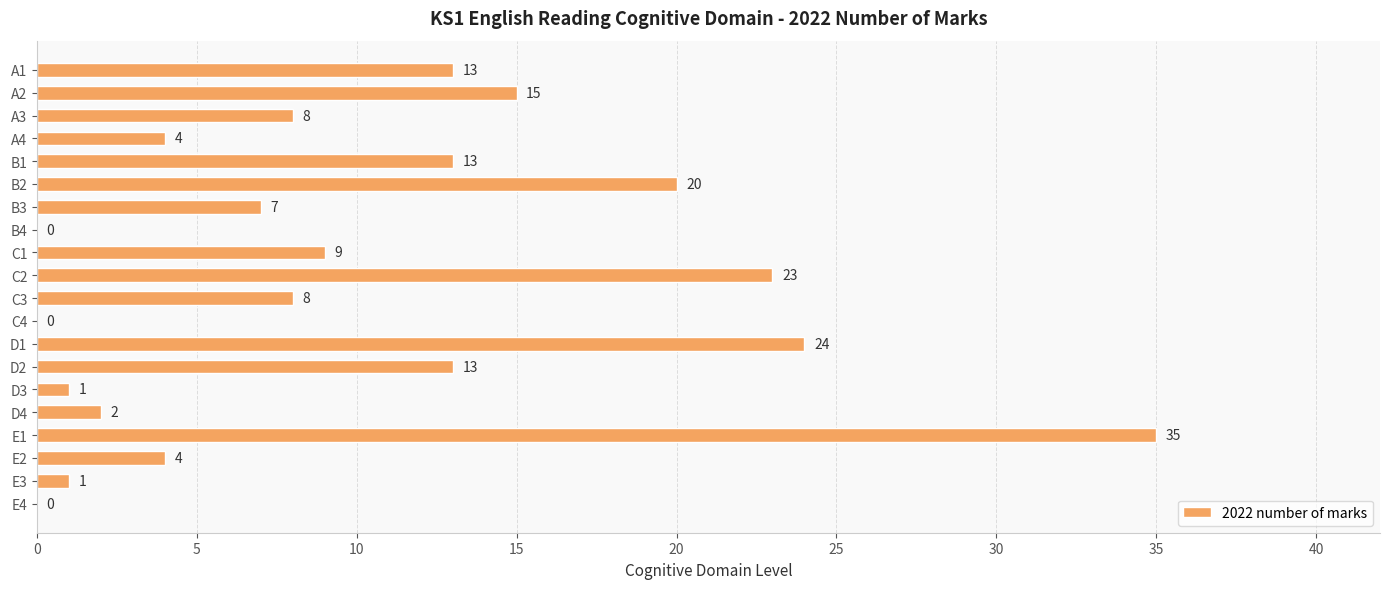

Which has a higher value, D1 or E1?

E1